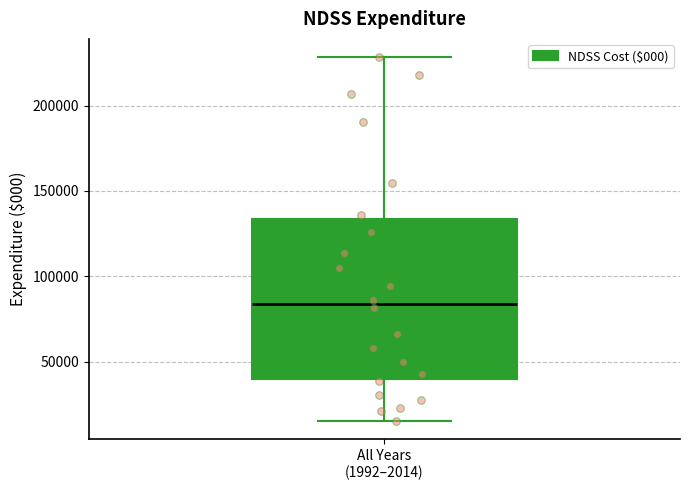

Where does the median line of the box for All Years (1992–2014) sit on the y-axis? The values are not printed on the chart, so give them approximately, as read against the axis.

85000